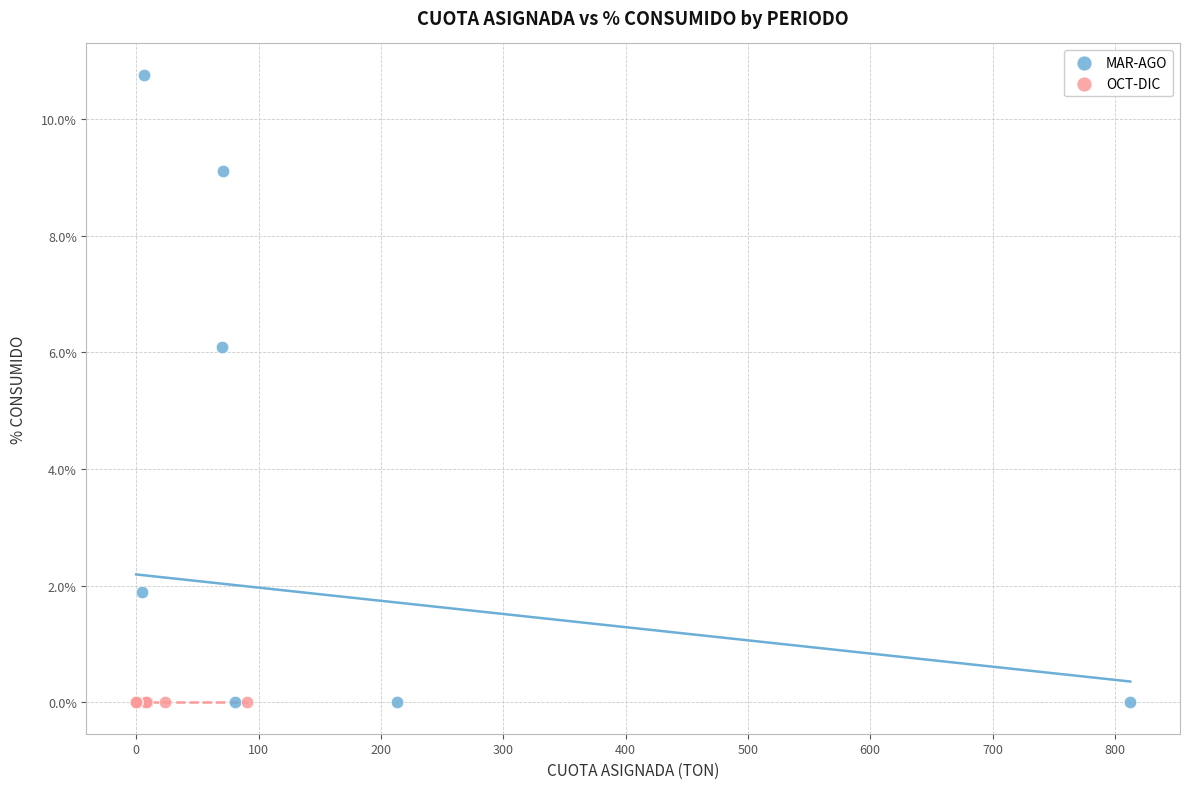

Which series contains the highest Y value?

MAR-AGO